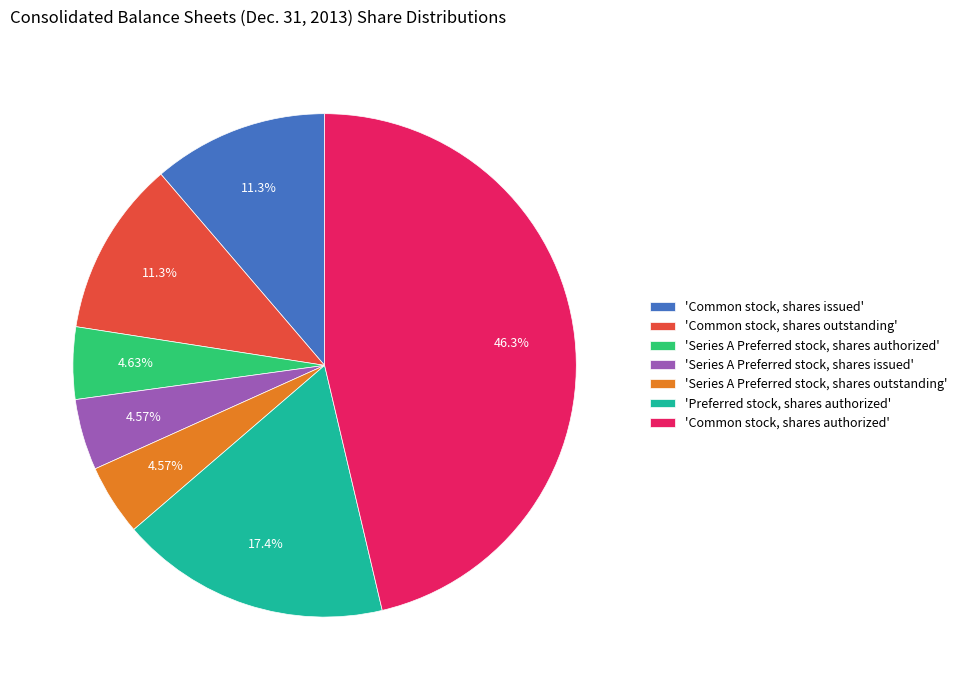

Combined, do 'Common stock, shares authorized' and 'Series A Preferred stock, shares authorized' account for over 50%?

Yes